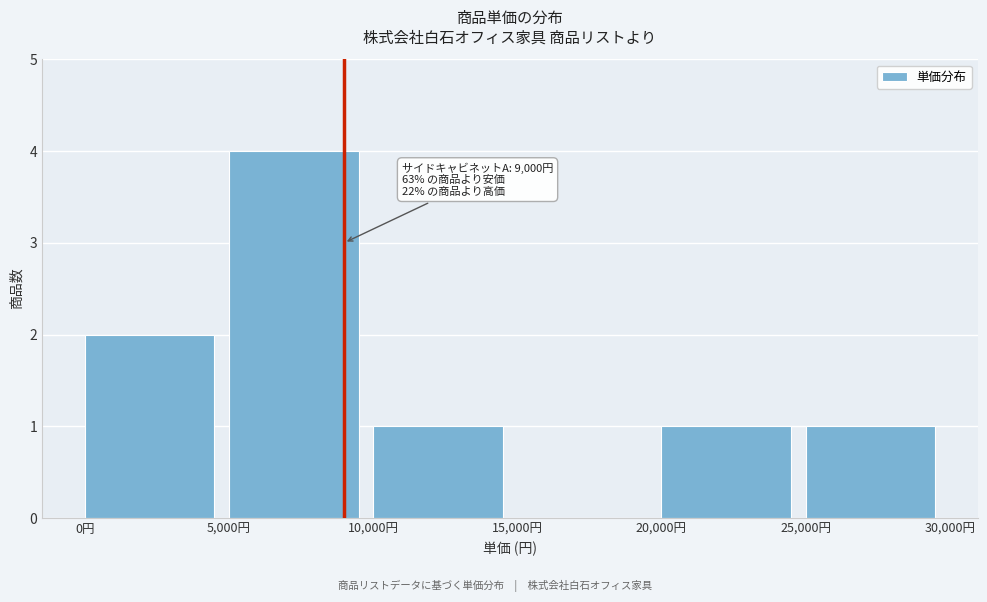

Which range on the x-axis has the tallest bar?

5000 to 10000